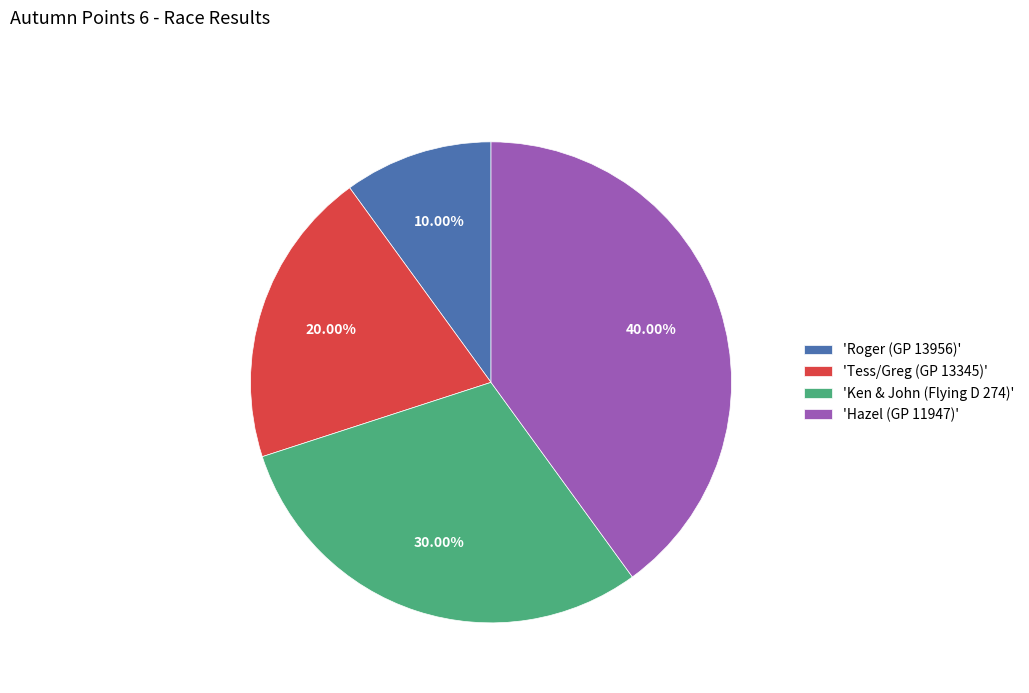

Does any single category account for the majority?

No